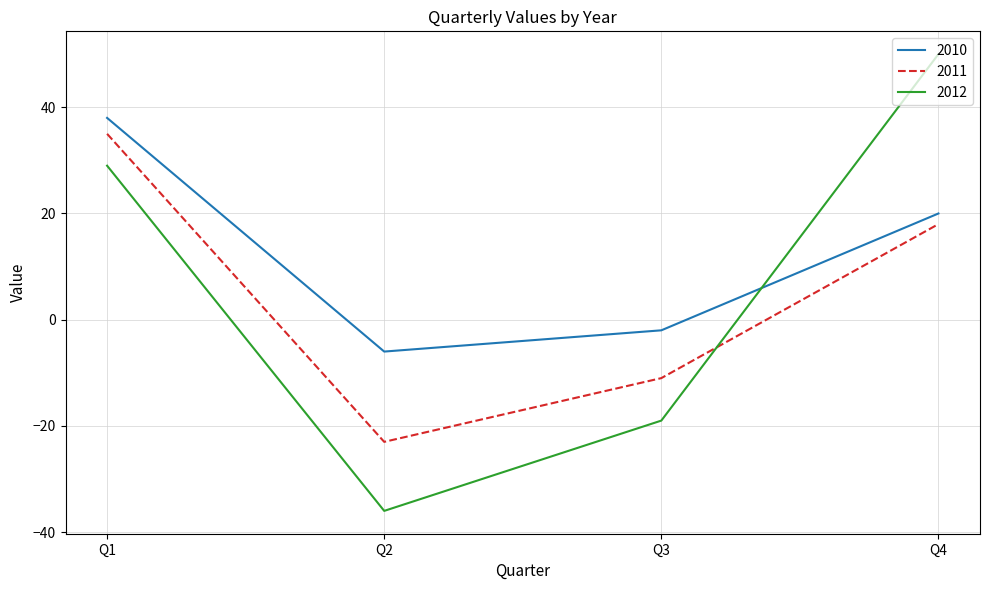

In 2010, how many points are lower than both neighbors (excluding endpoints)?

1